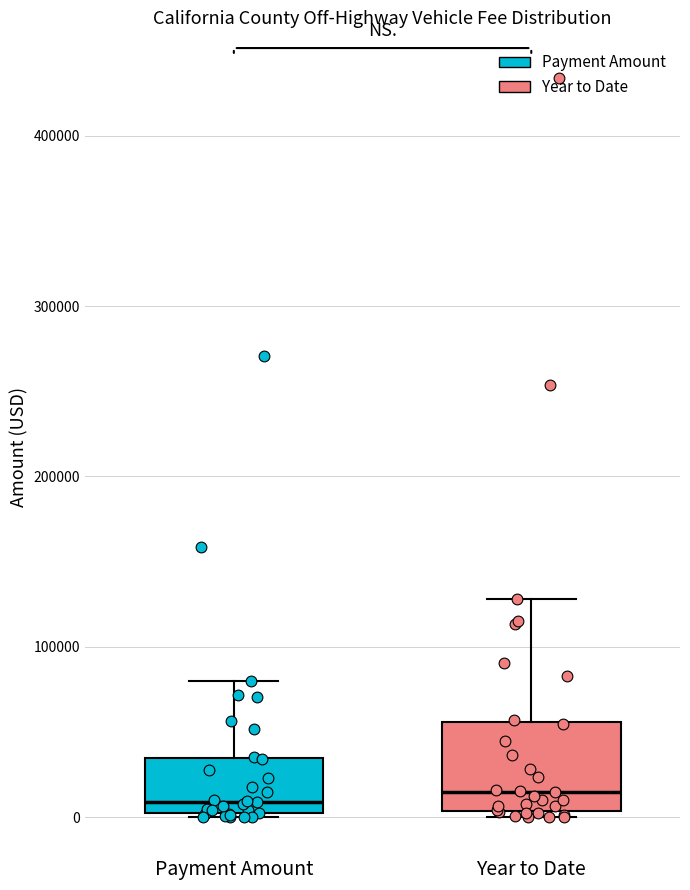

Comparing the boxes themselves (not the whiskers), which one is the tallest?

Year to Date